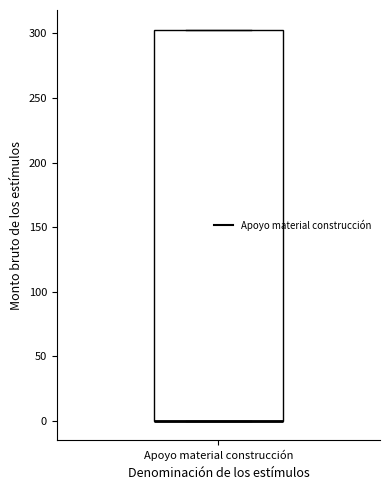

Where is the upper edge of the box for Apoyo material construcción on the y-axis? The values are not printed on the chart, so give them approximately, as read against the axis.

305